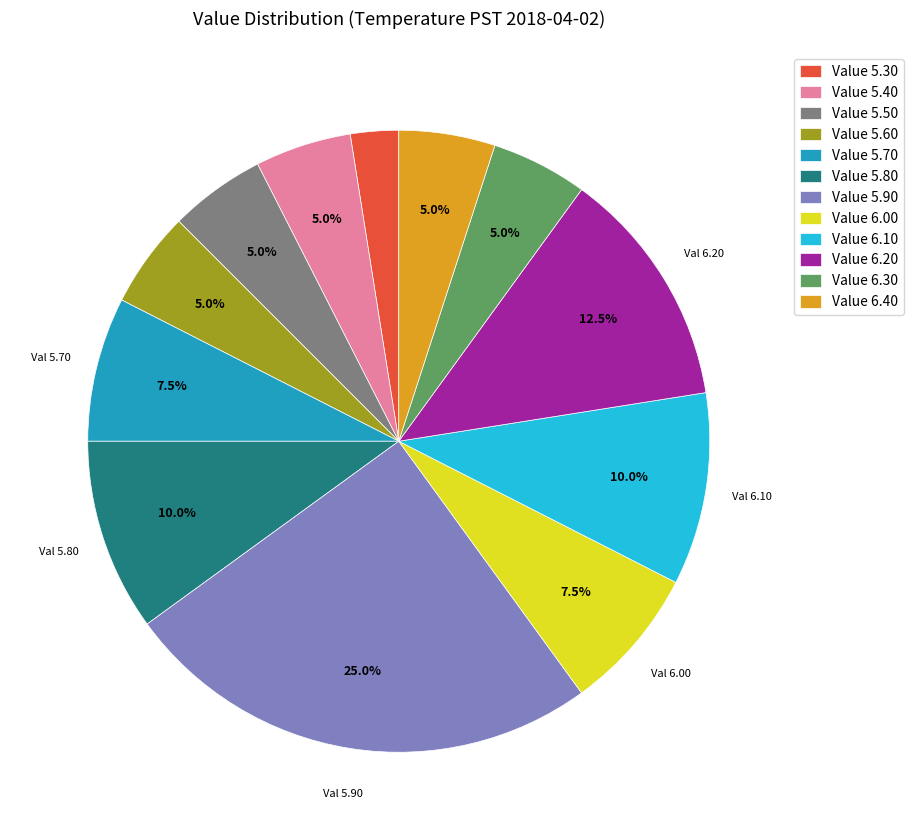

How many segments does this pie chart have?

12